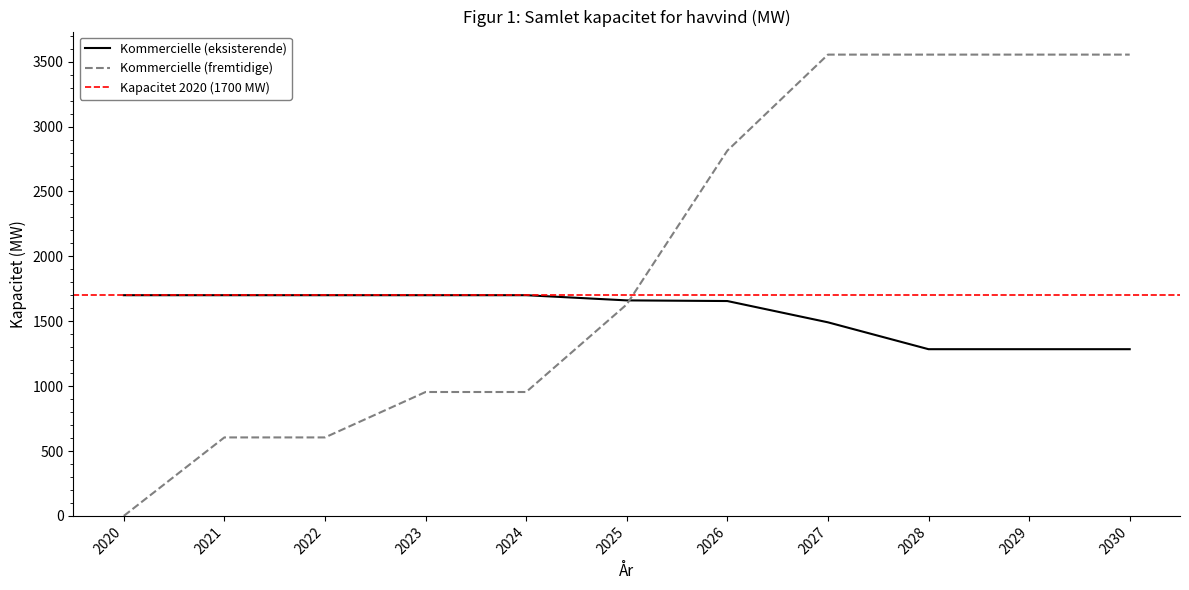

True or false: Kommercielle (fremtidige) has more than 0 points higher than both neighbors.

False